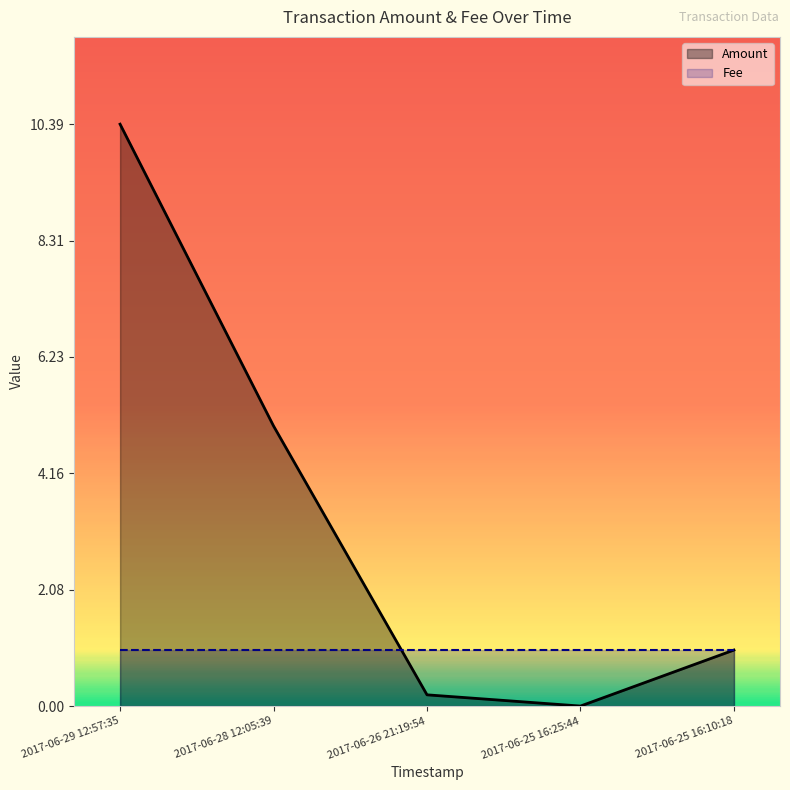

What is the sum of the Fee values at 2017-06-28 12:05:39 and 2017-06-25 16:10:18?

2.0